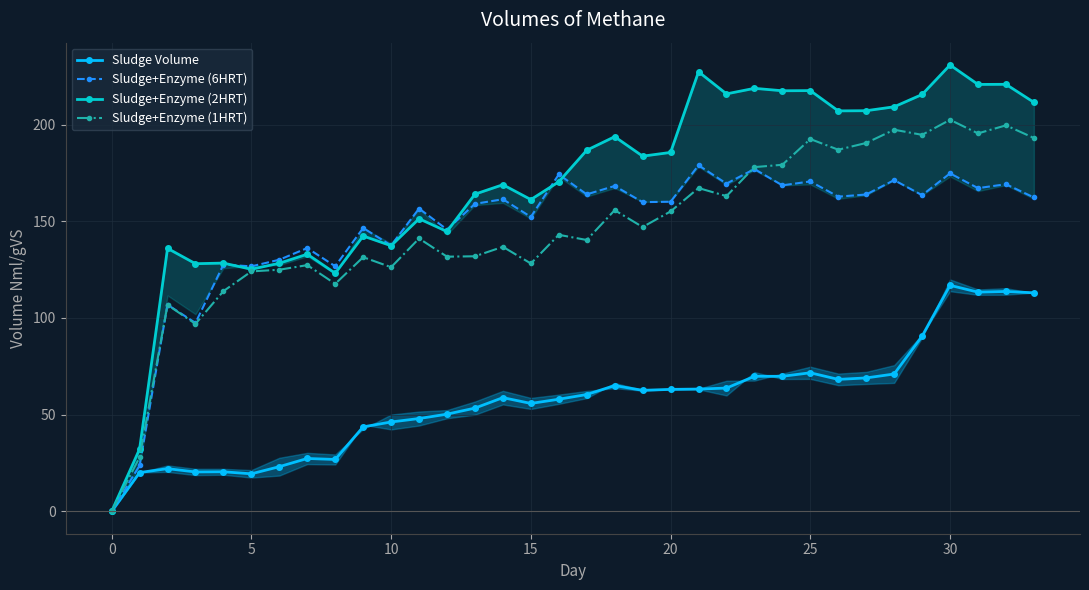

Which series changed the most between 14 and 28?

Sludge+Enzyme (1HRT)